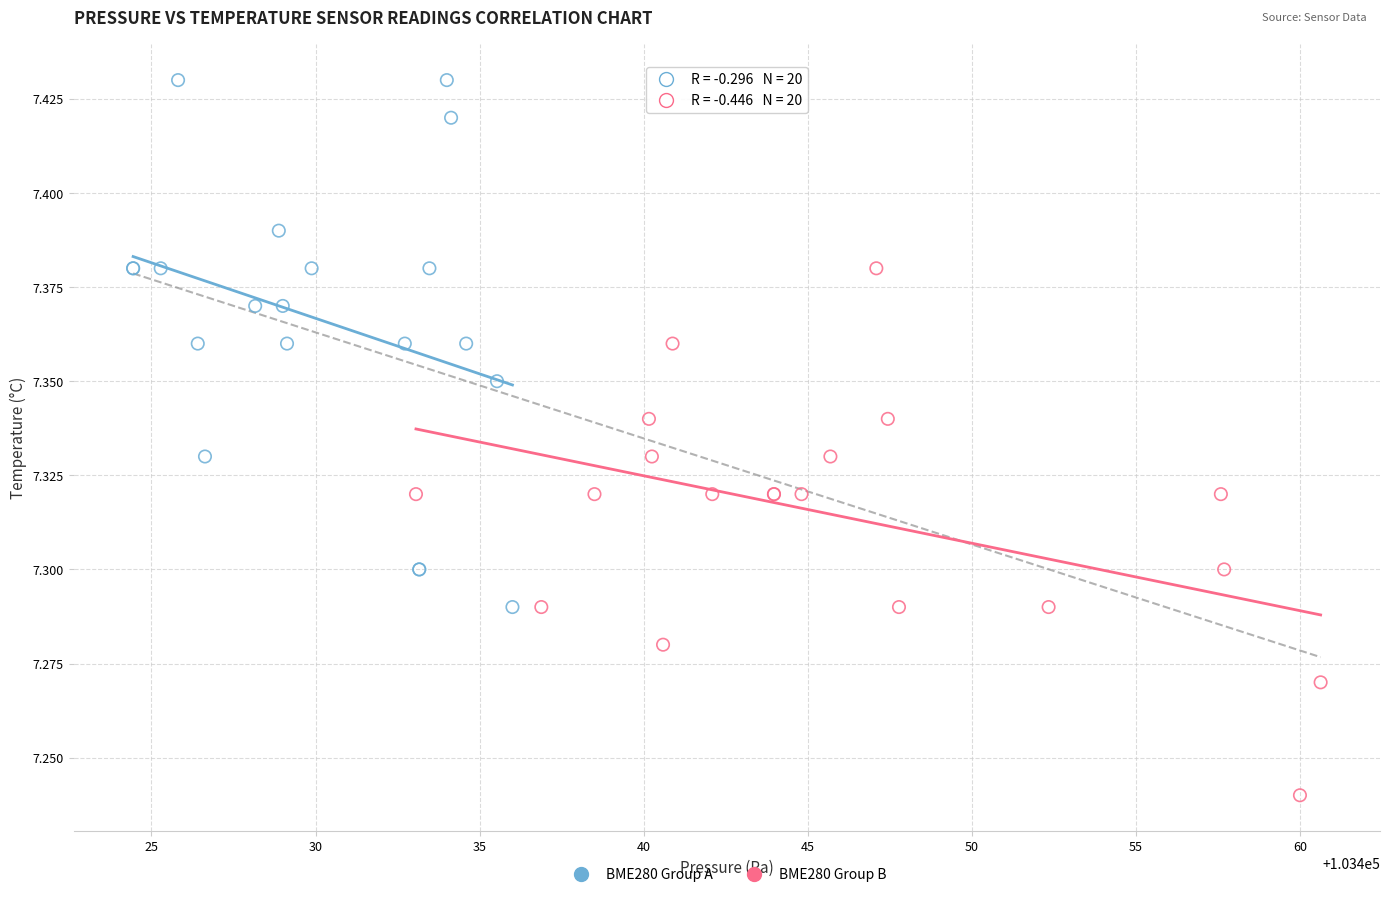

Which series contains the lowest Y value?

BME280 Group B